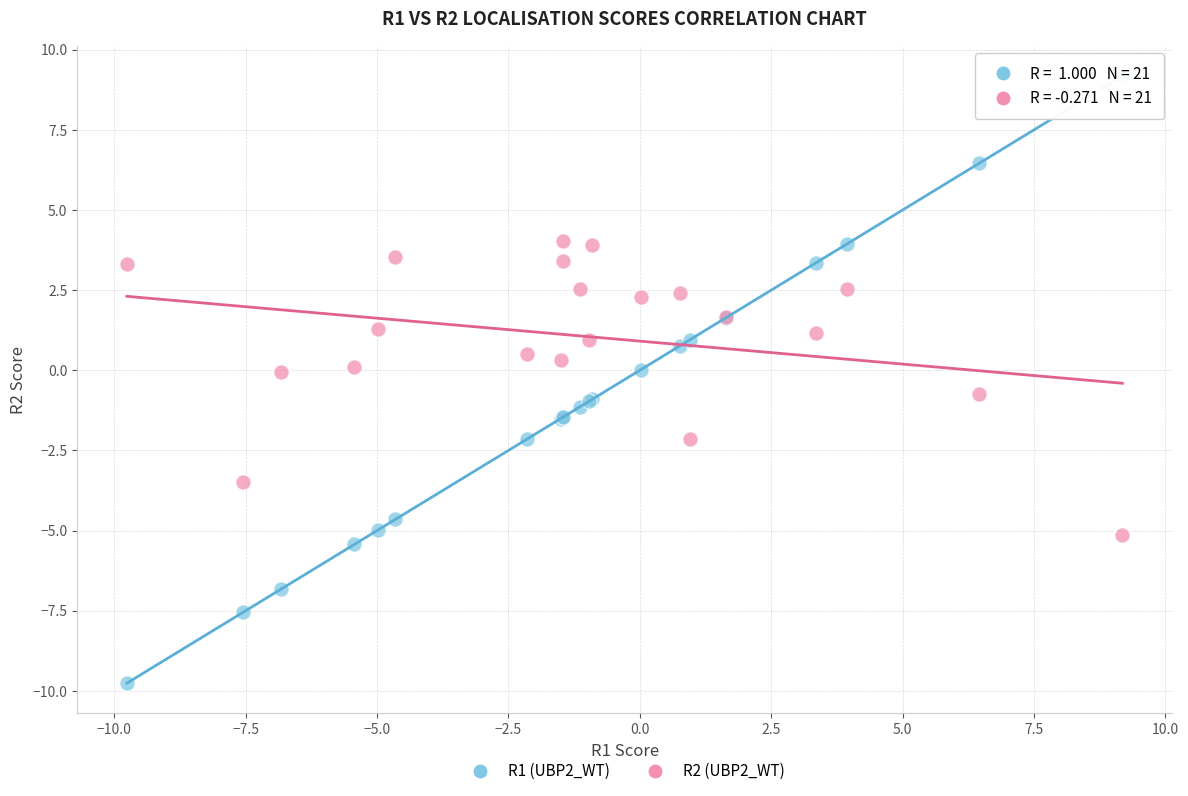

Which series has the widest spread of Y values?

R1 (UBP2_WT)